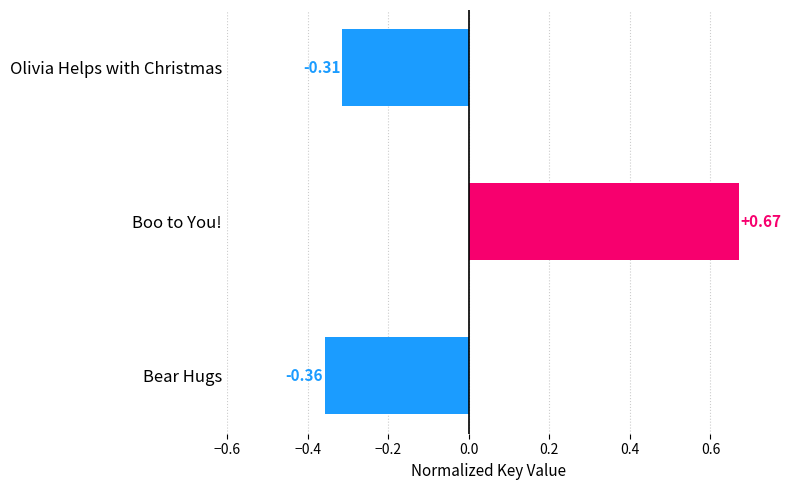

Where is the data nearest to the value 0?

Olivia Helps with Christmas